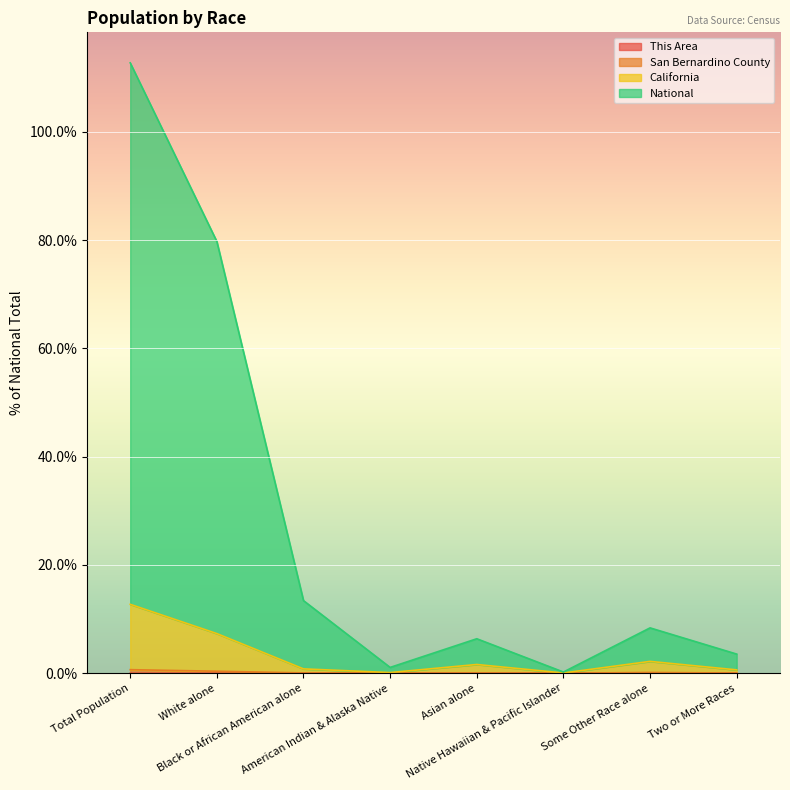

At how many categories does at least one series exceed 106?

1